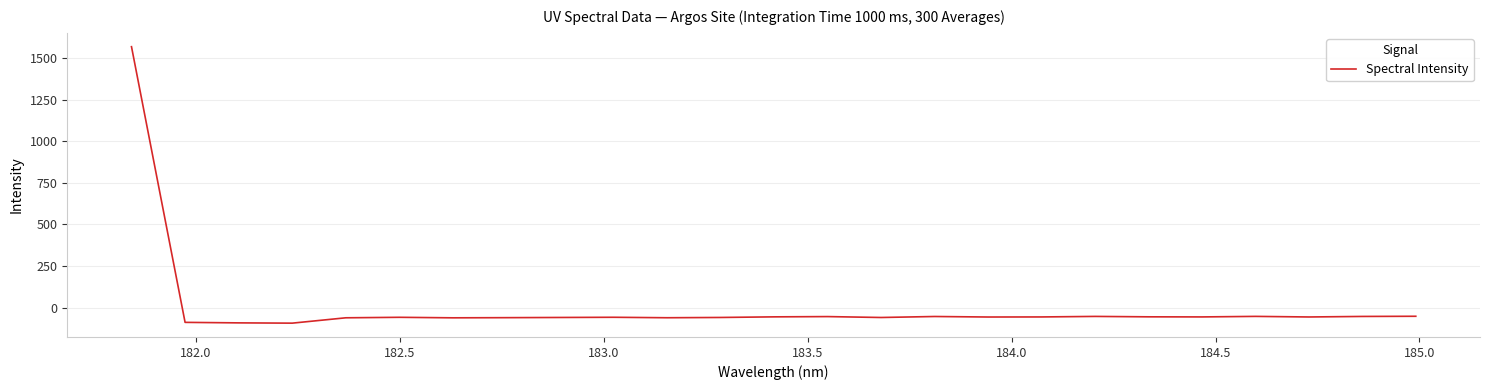

How many values are above zero?

1